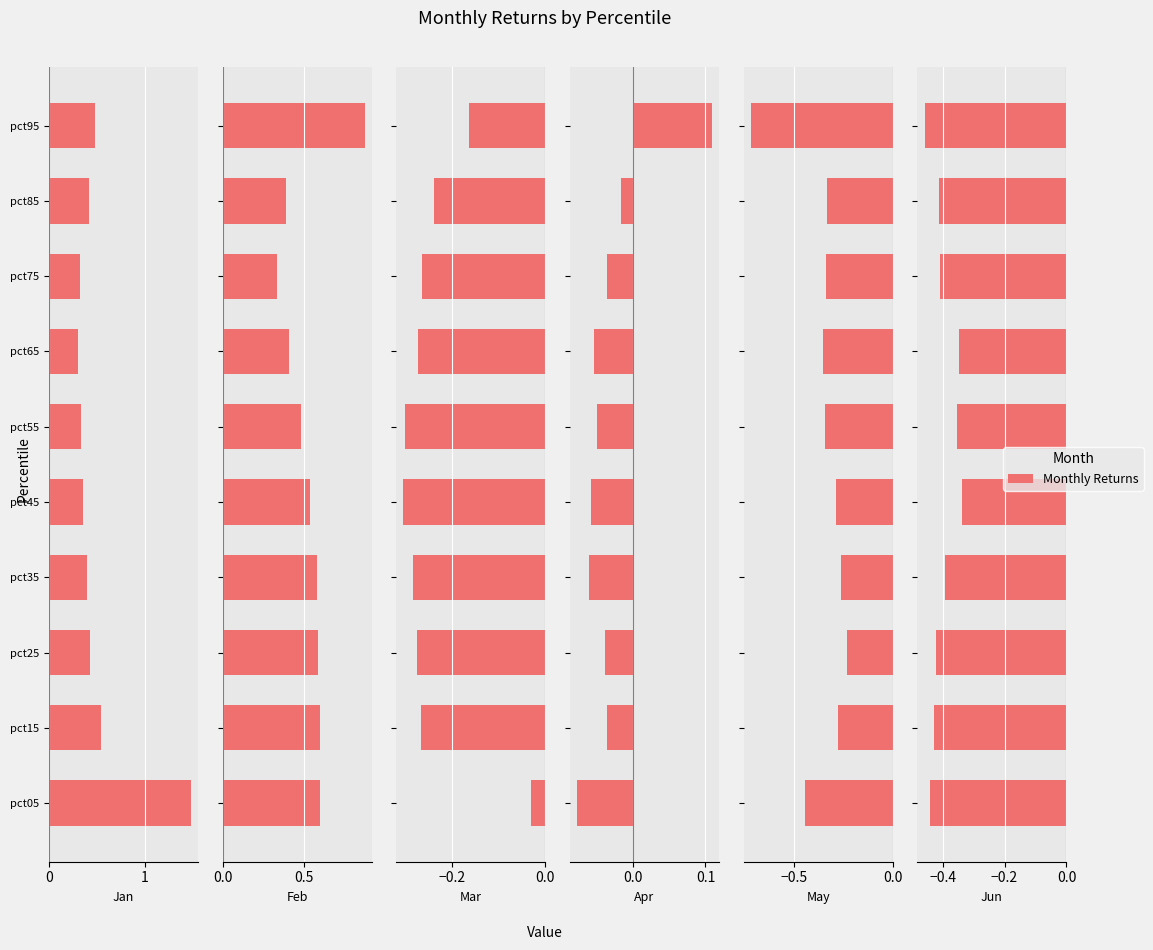

Reading left to right, transcribe all the data shown in this chart.

Jan: 1.5	0.5	0.4	0.4	0.4	0.3	0.3	0.3	0.4	0.5
Feb: 0.6	0.6	0.6	0.6	0.5	0.5	0.4	0.3	0.4	0.9
Mar: -0.0	-0.3	-0.3	-0.3	-0.3	-0.3	-0.3	-0.3	-0.2	-0.2
Apr: -0.1	-0.0	-0.0	-0.1	-0.1	-0.1	-0.1	-0.0	-0.0	0.1
May: -0.4	-0.3	-0.2	-0.3	-0.3	-0.3	-0.4	-0.3	-0.3	-0.7
Jun: -0.4	-0.4	-0.4	-0.4	-0.3	-0.4	-0.3	-0.4	-0.4	-0.5